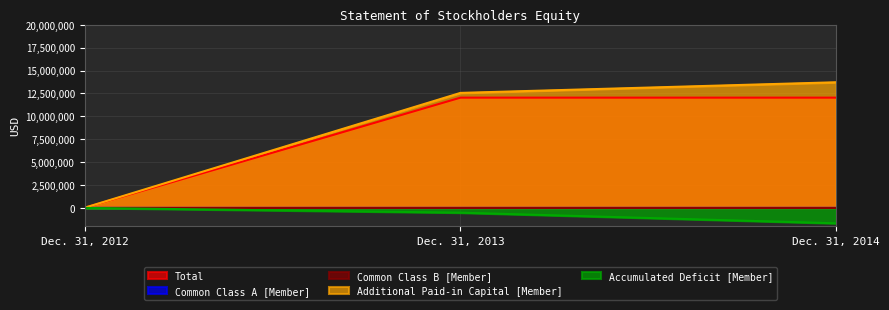

What is the sum of all Common Class A [Member] values?

1854